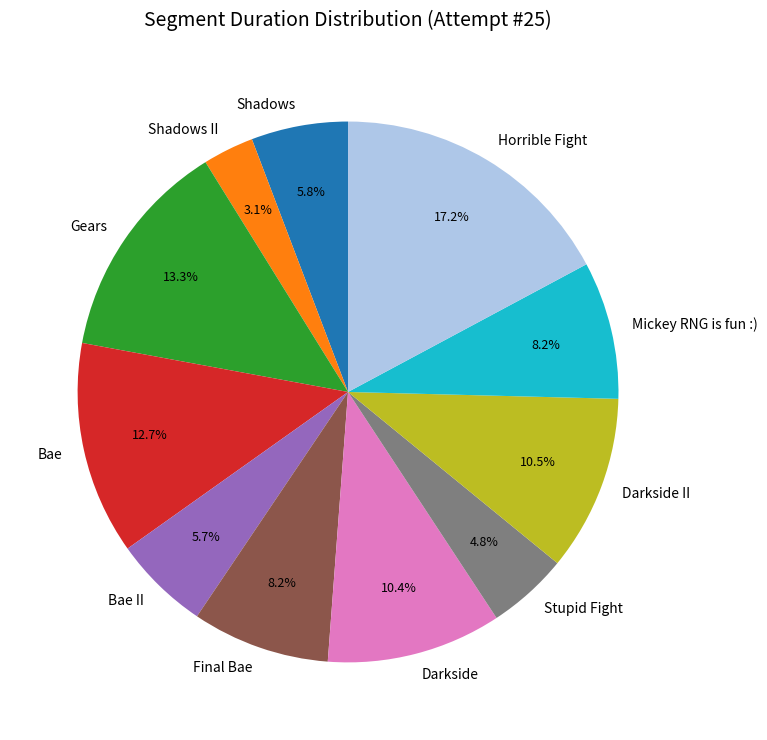

What is the largest slice in the pie chart?

Horrible Fight